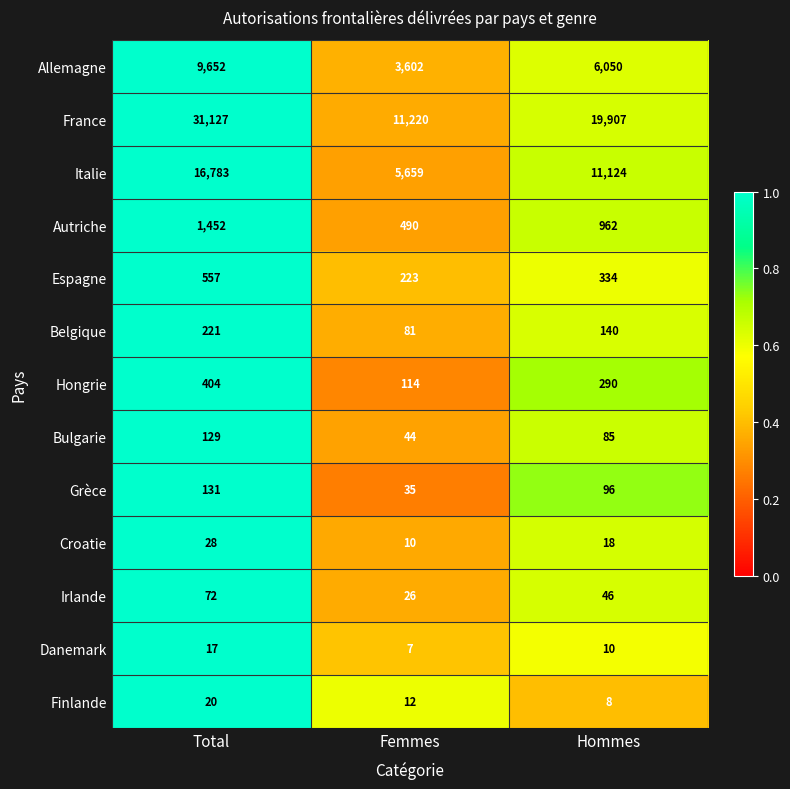

What is the spread (max minus min) of values at Total?

31110